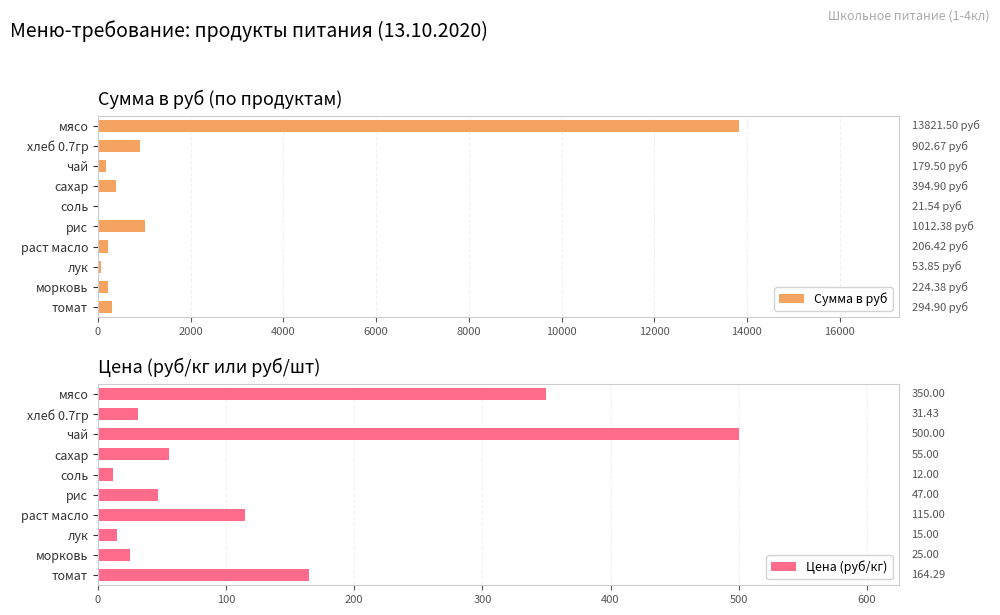

Which series has the largest range (max minus min)?

Сумма в руб